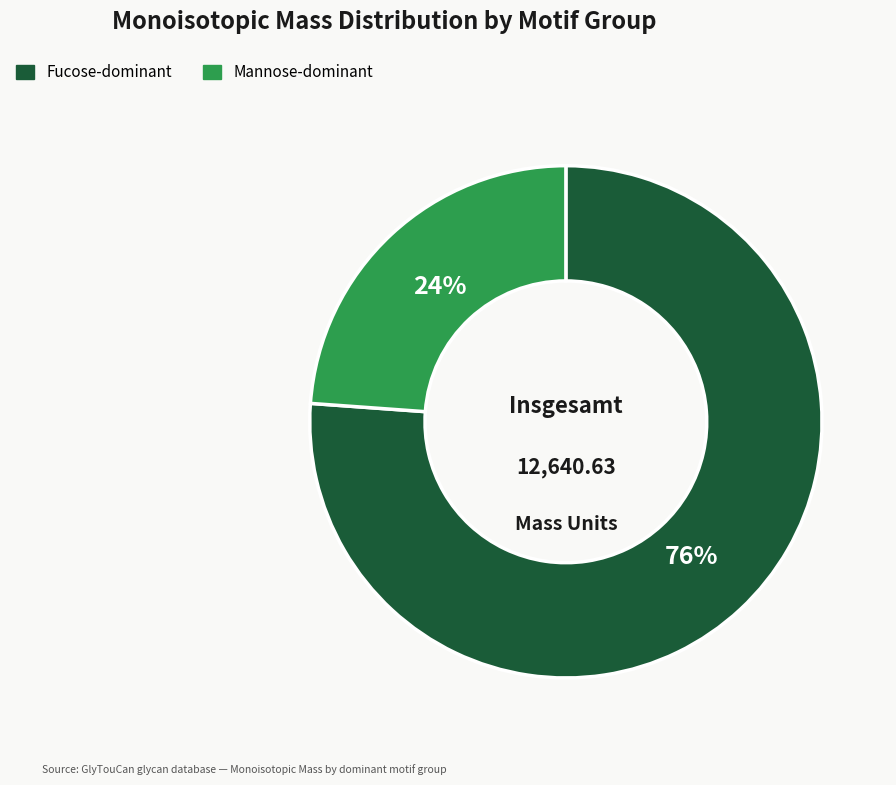

Does any single category account for the majority?

Yes